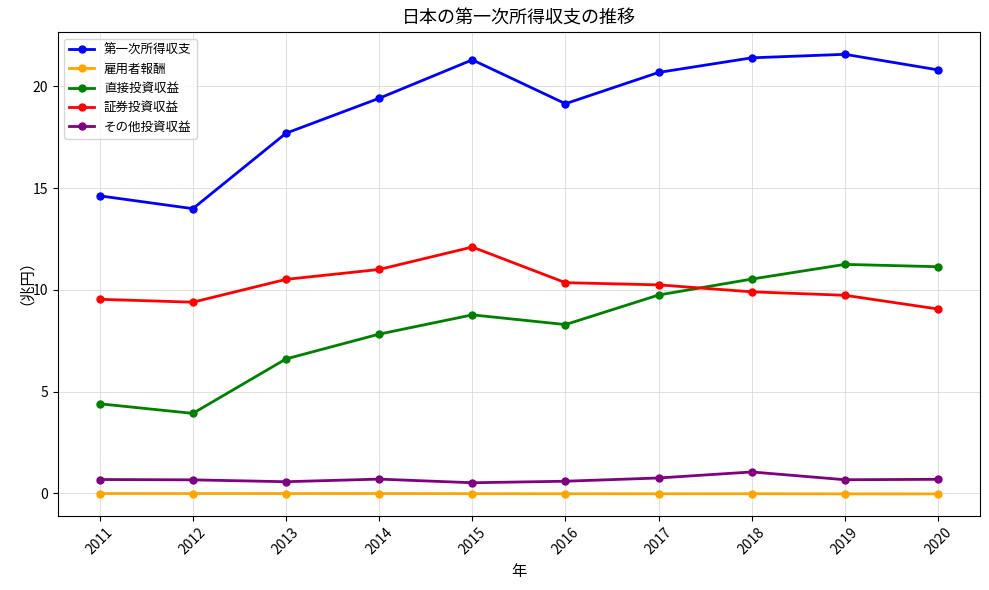

The value of 第一次所得収支 at 2016 is 19.1. True or false?

True